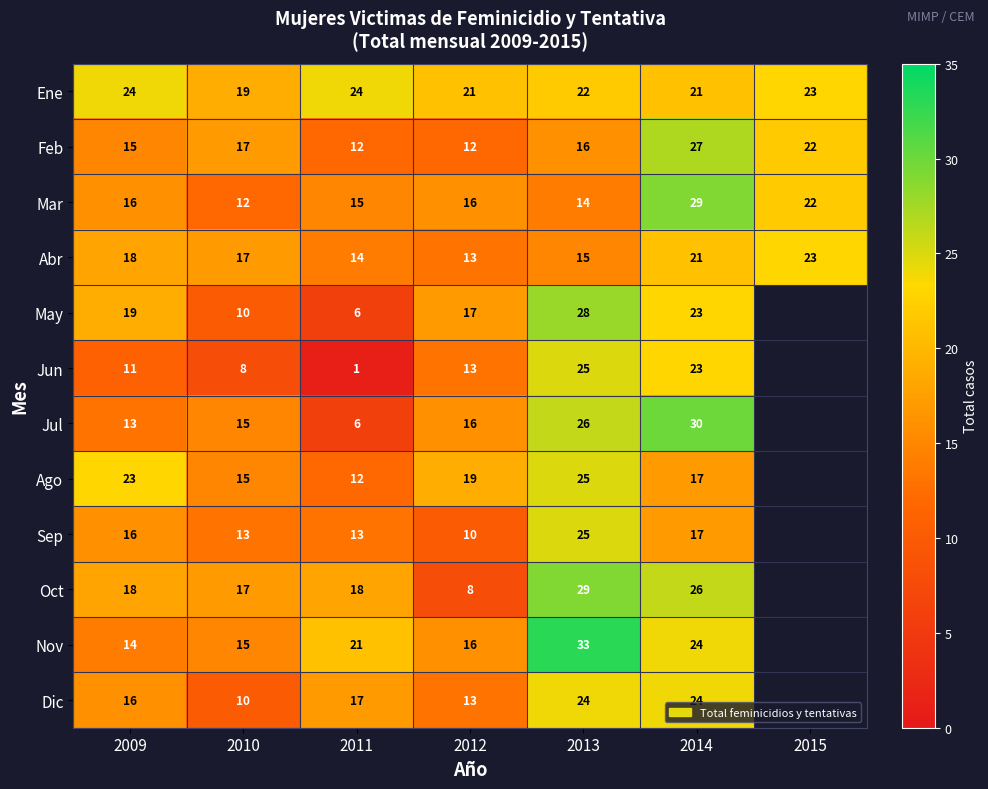

True or false: Jul has a value of 40 at 2014.

False